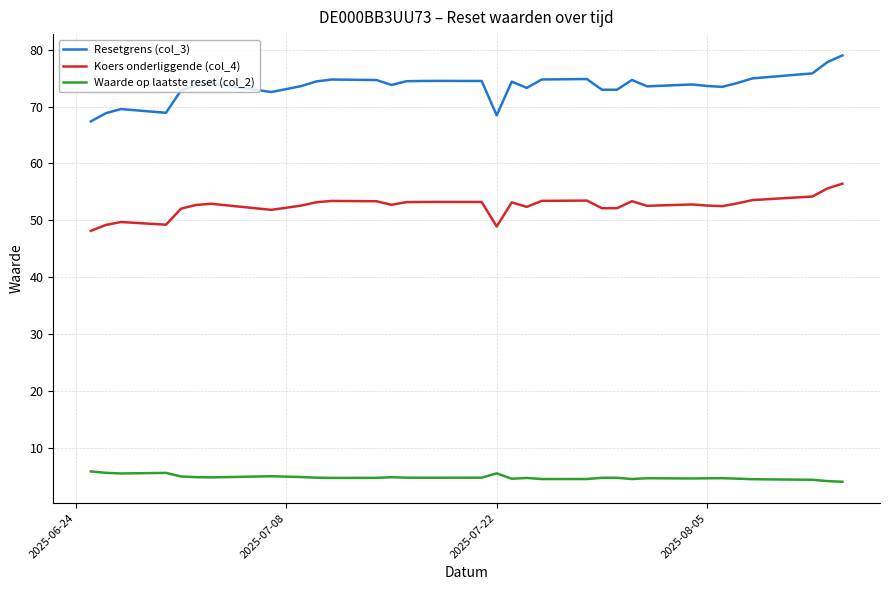

How many lines are shown in the chart?

3